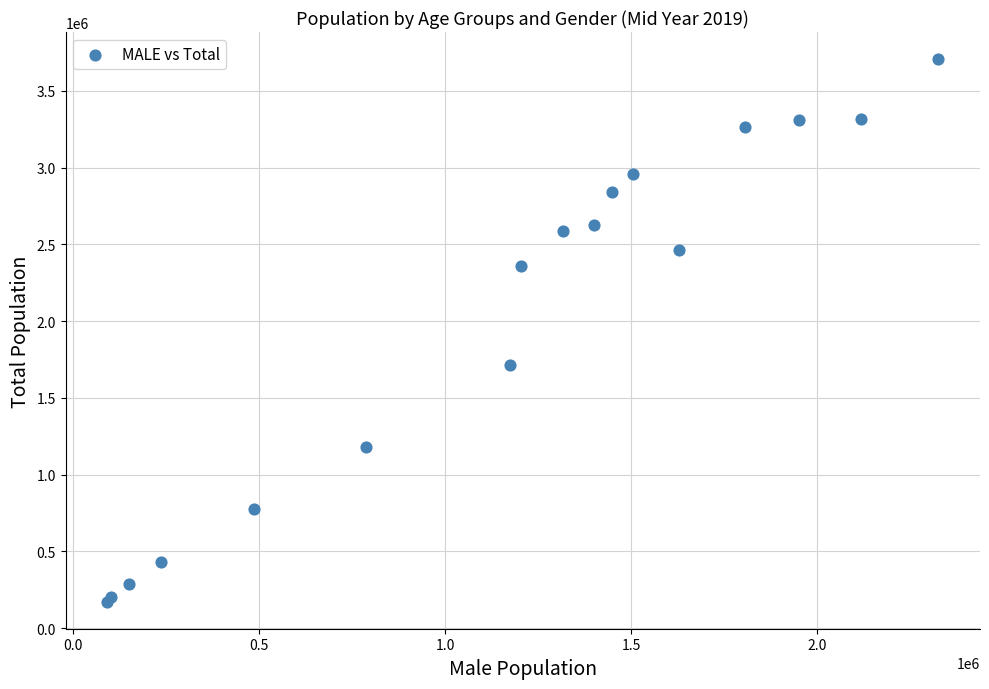

What Y value in the scatter plot is closest to 1940034?

1714639